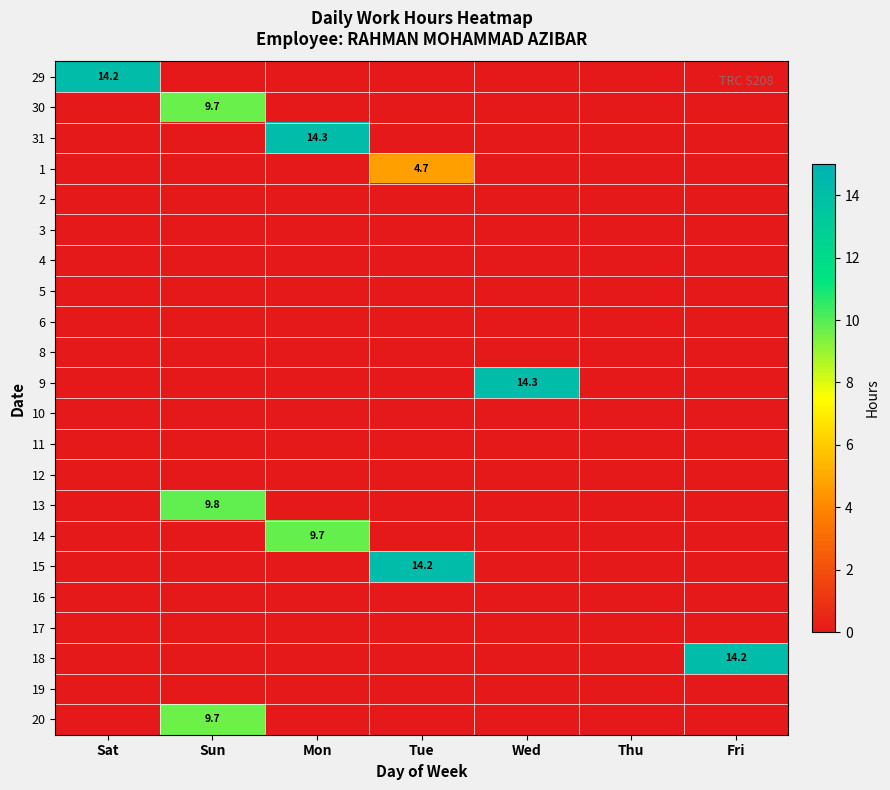

The 31 series shows 14.3 at Mon. True or false?

True